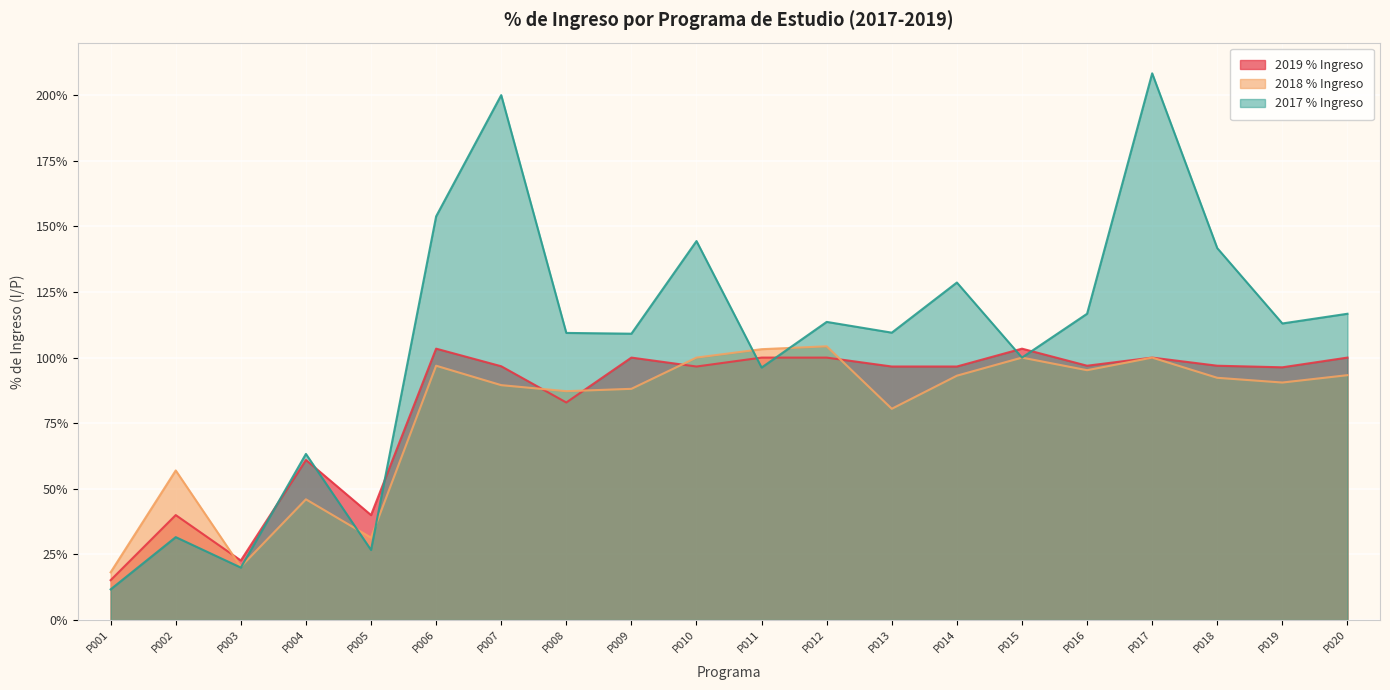

What is the difference between the 2018 % Ingreso values at P003 and P006?

0.8